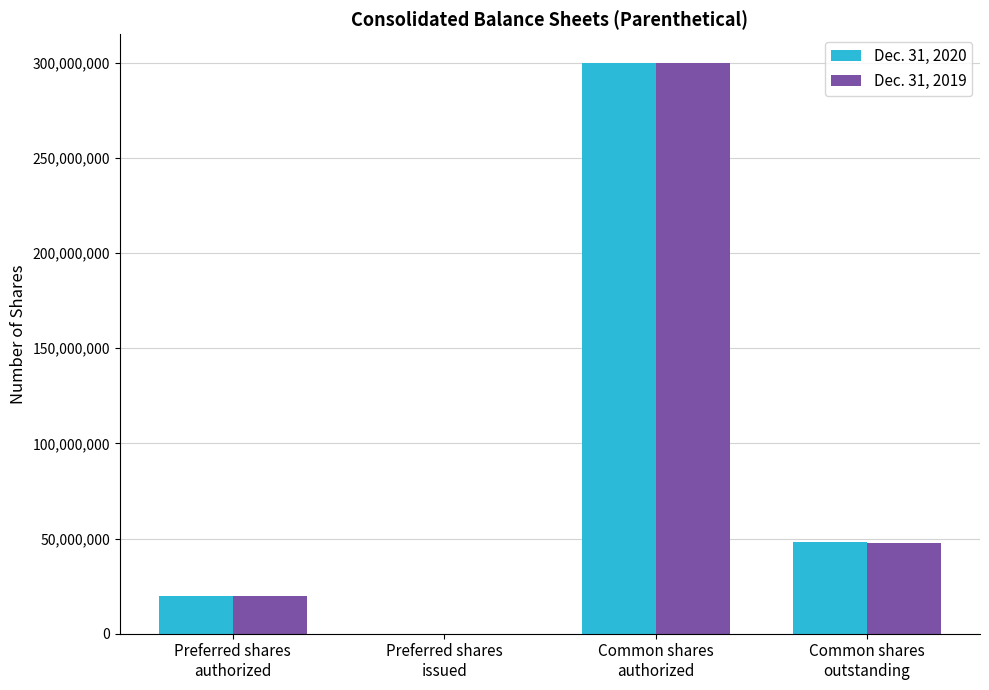

How many groups of bars are there?

4